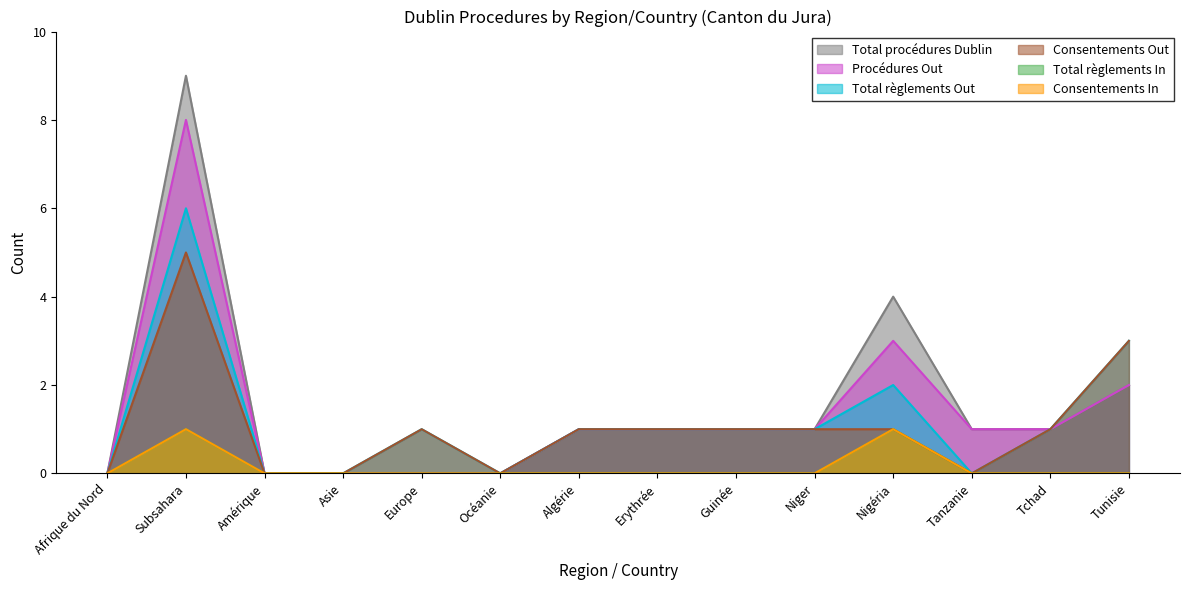

What is the sum of all Procédures Out values?

19